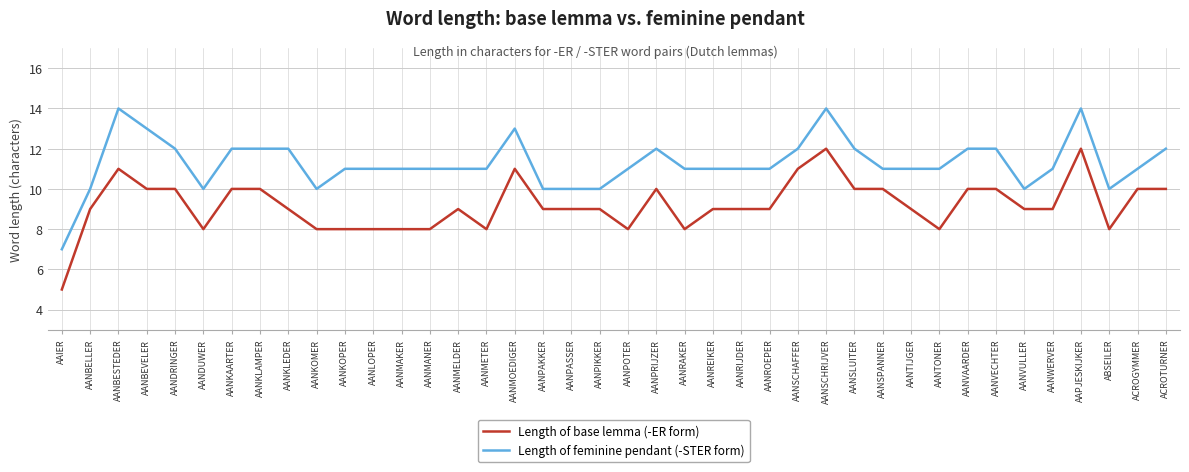

List the series in order of their peak value, lowest first.

Length of base lemma (-ER form), Length of feminine pendant (-STER form)